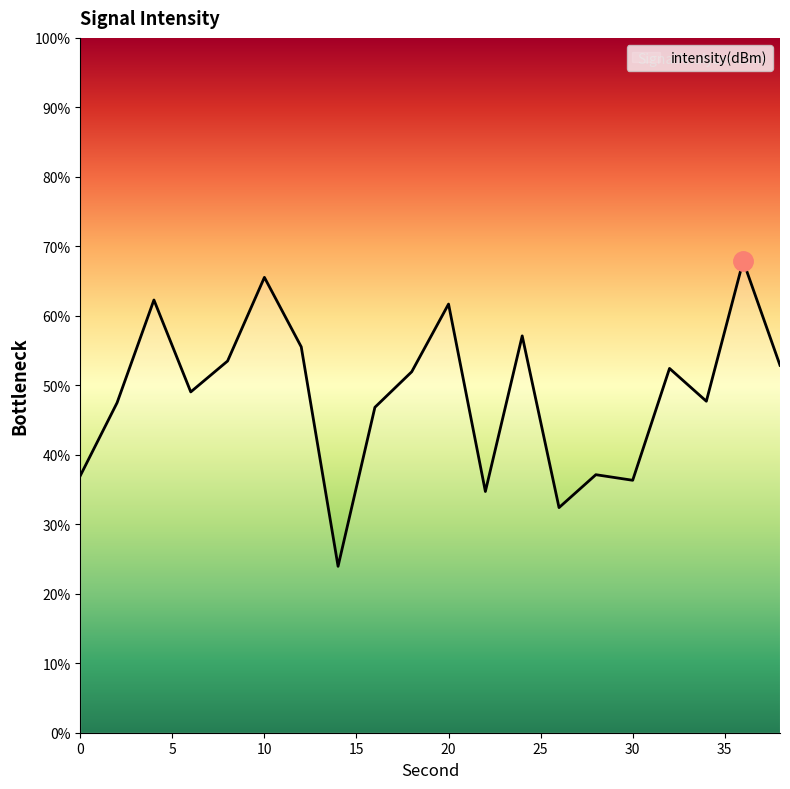

What is the difference between the maximum and minimum values?

43.9